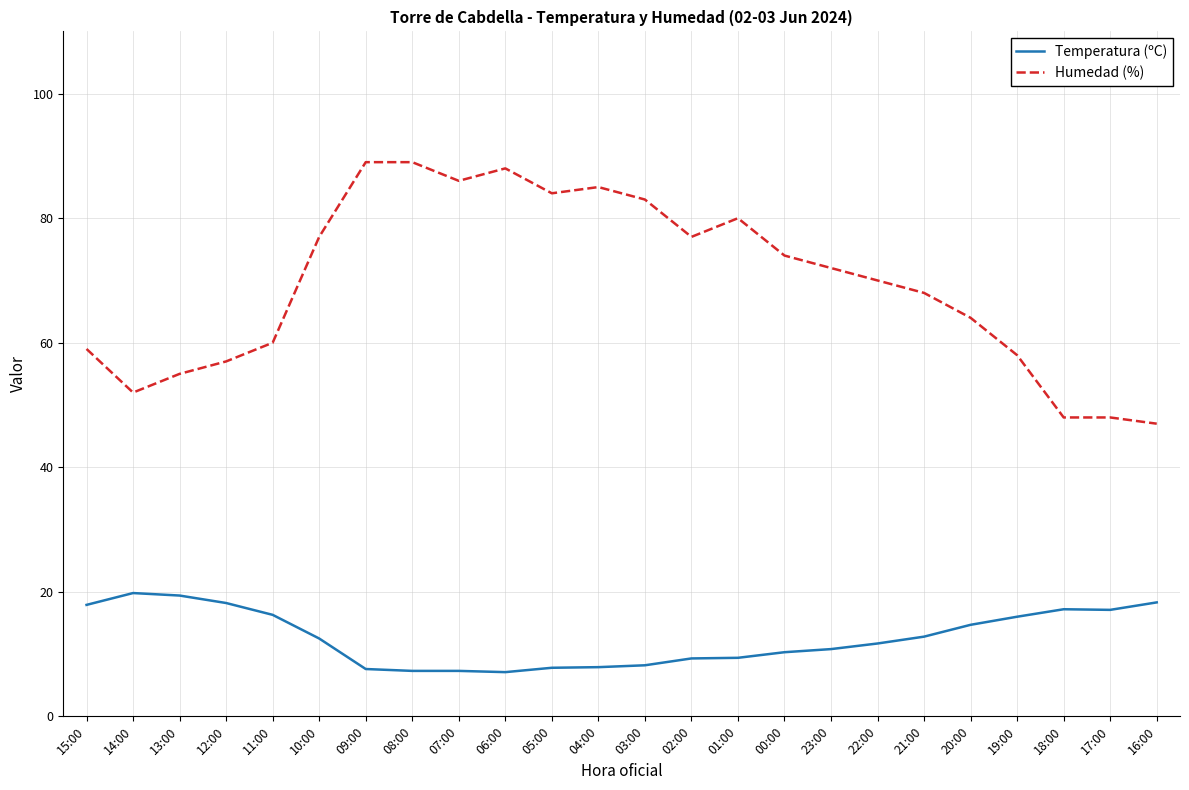

Does the chart have visible grid lines?

Yes